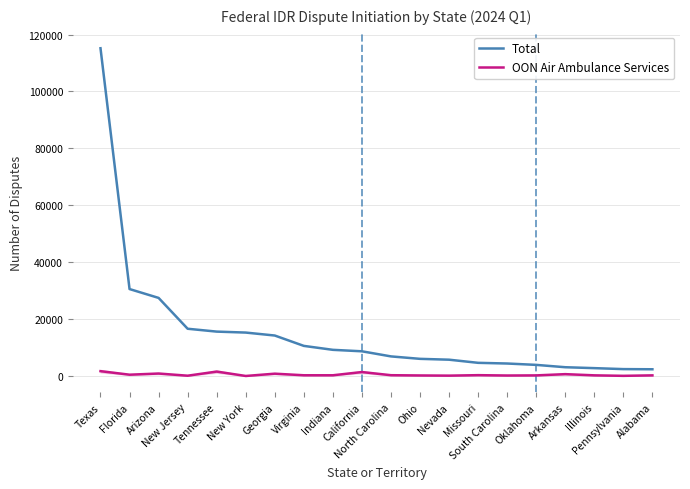

What is the maximum value shown in the chart?

115186